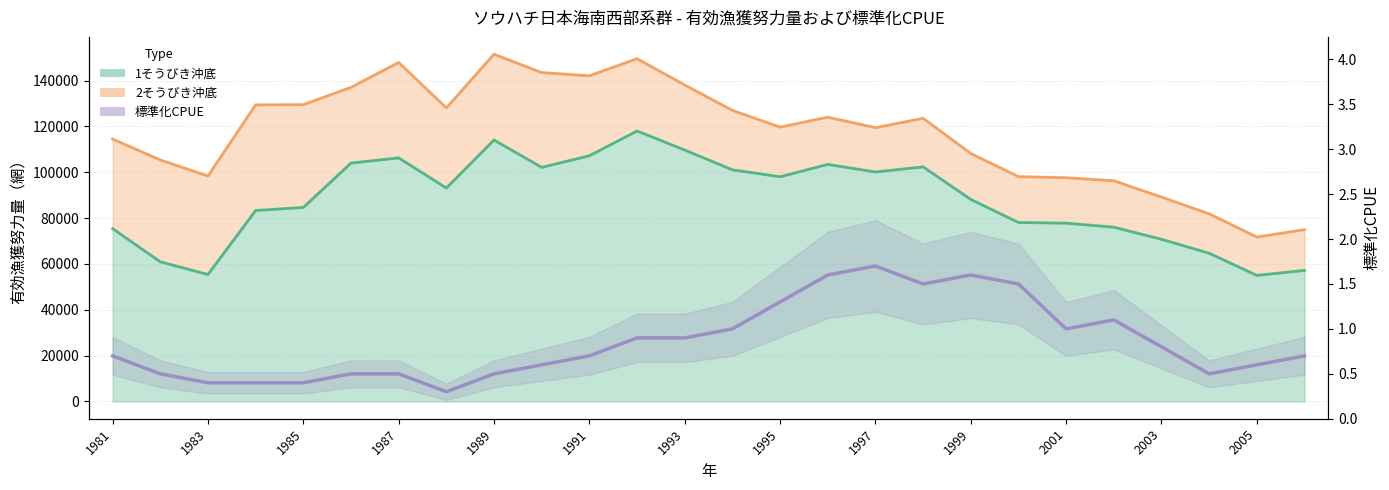

What position from the right is 19?

7